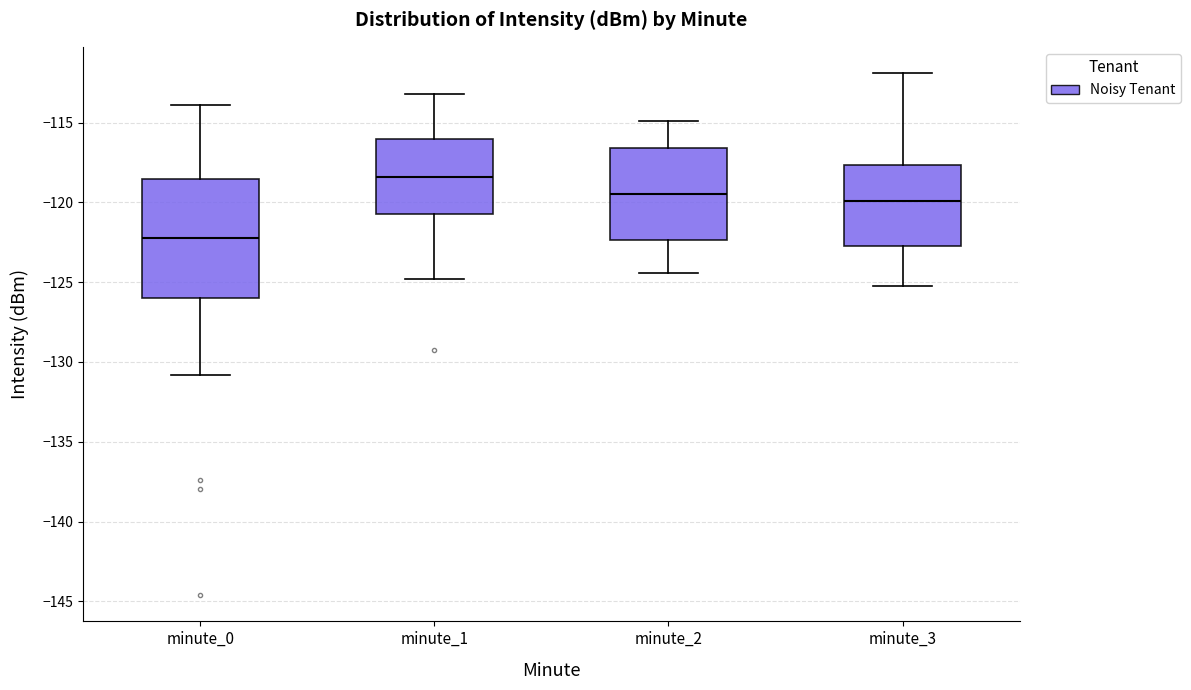

Comparing the boxes themselves (not the whiskers), which one is the tallest?

minute_0